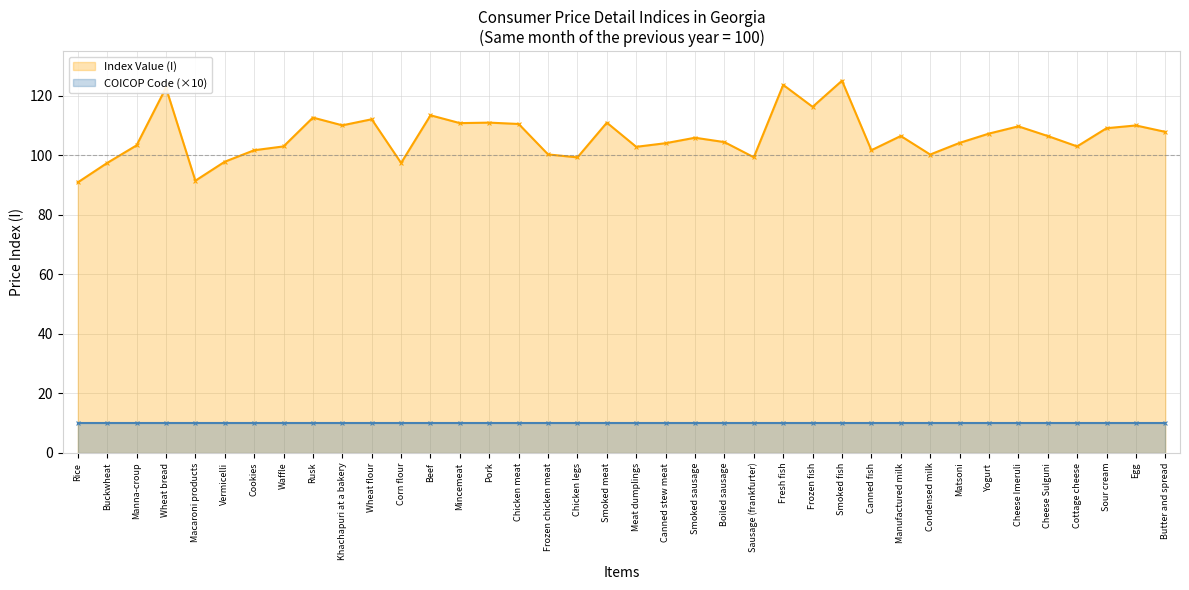

What is the ratio of the value at Manufactured milk to the value at Cottage cheese?

1.0